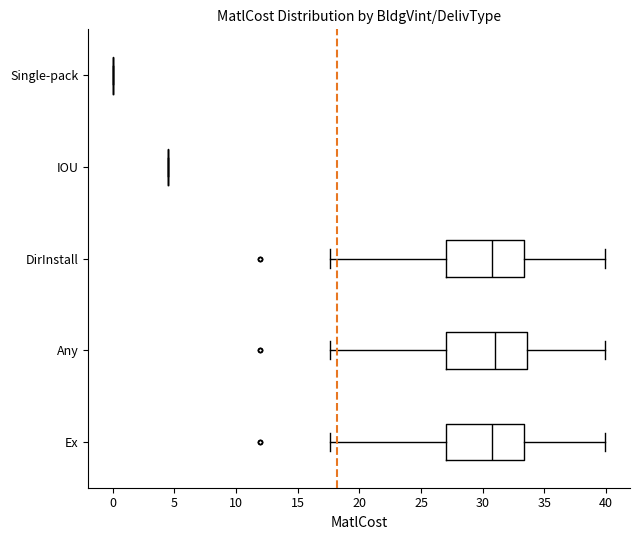

Where does the left whisker of the box for DirInstall end on the x-axis? The values are not printed on the chart, so give them approximately, as read against the axis.

17.5